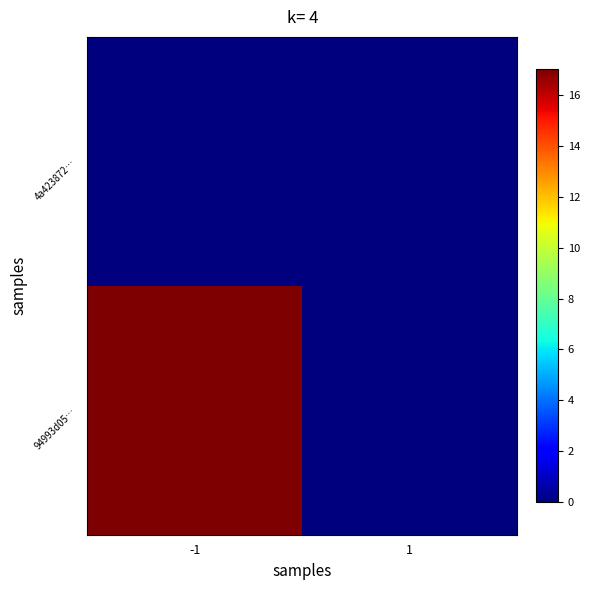

At which category is the sum across all series the highest?

-1